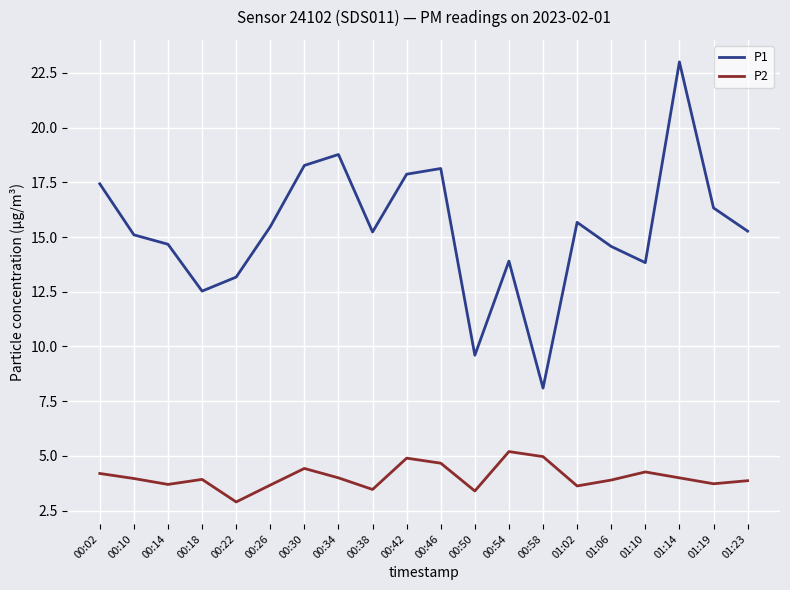

What is the minimum value for P1?

8.1